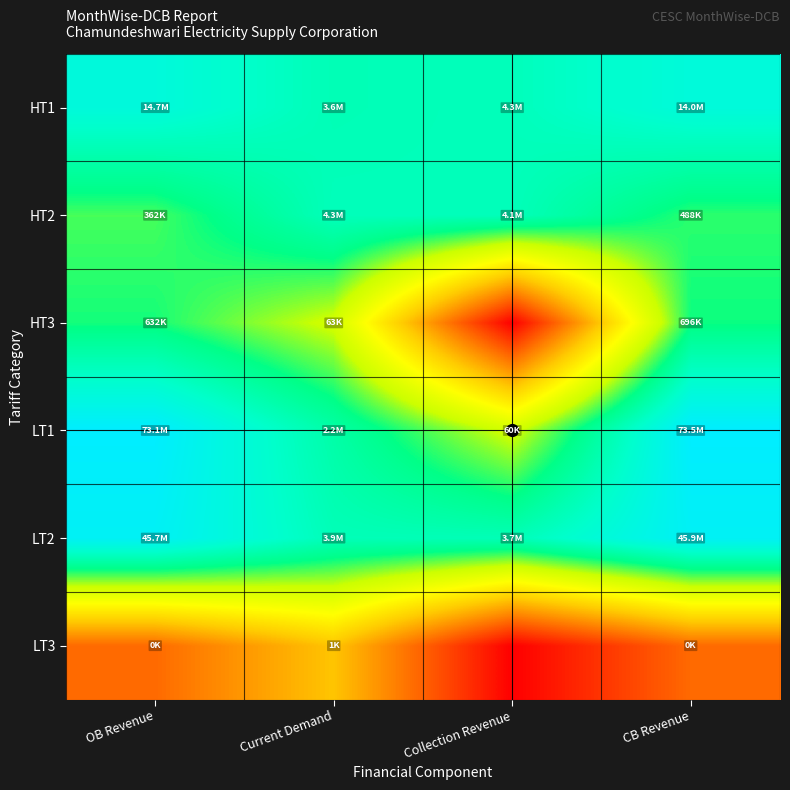

Which has a higher value, OB Revenue or Current Demand?

OB Revenue